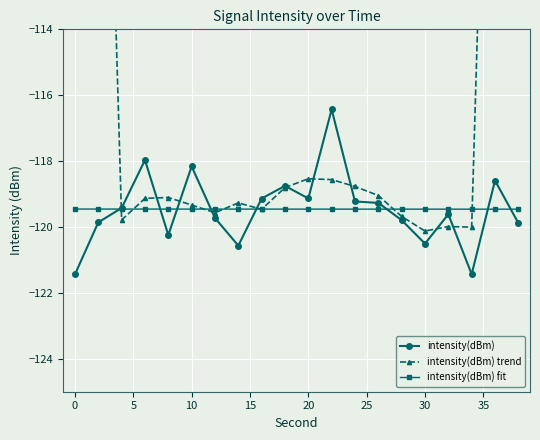

What is the minimum value for intensity(dBm) fit?

-119.5